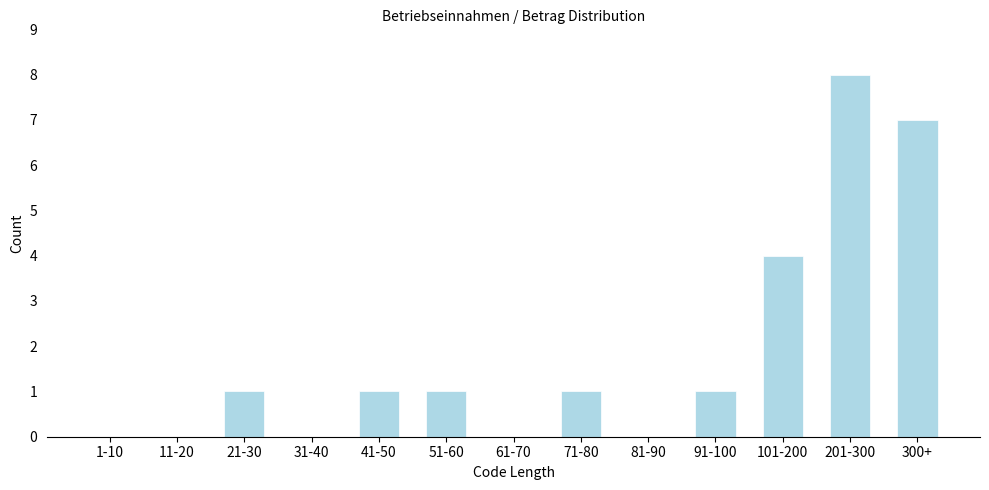

Reading left to right, what are all the values shown in this chart?

1-10=0	11-20=0	21-30=1	31-40=0	41-50=1	51-60=1	61-70=0	71-80=1	81-90=0	91-100=1	101-200=4	201-300=8	300+=7